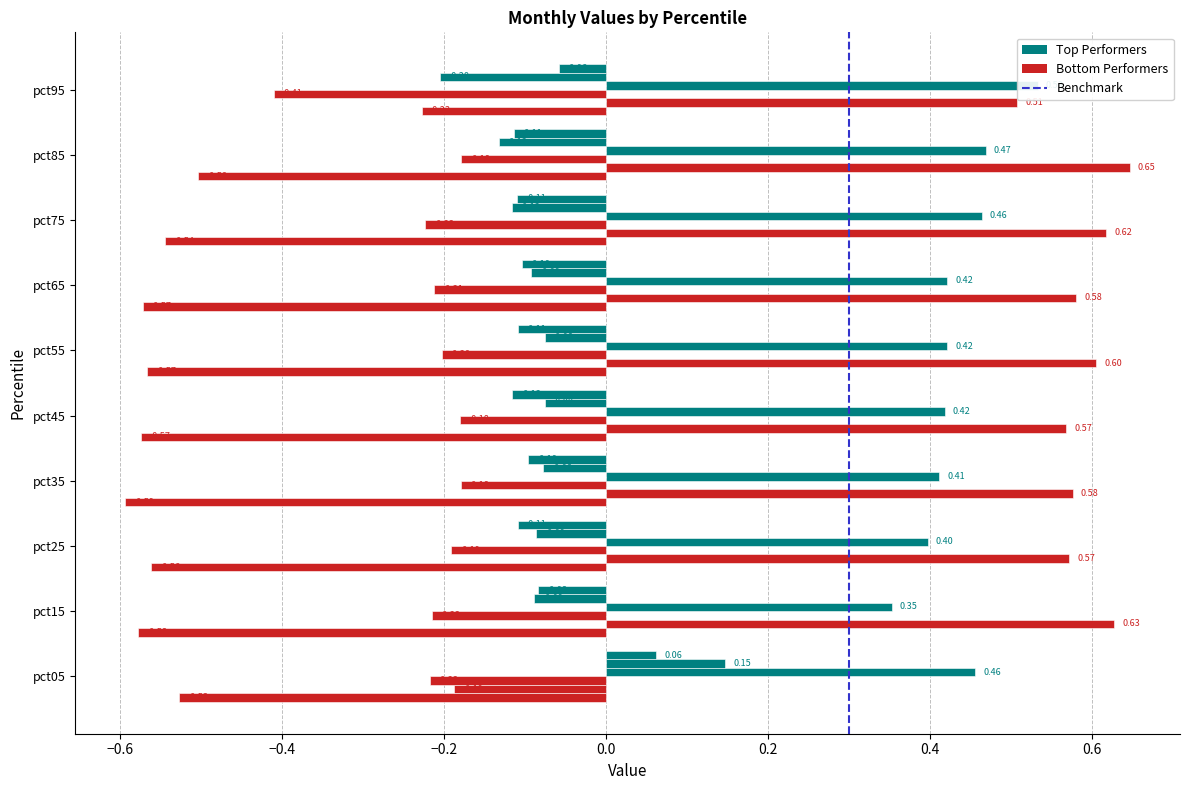

How many bars are there in each group?

6